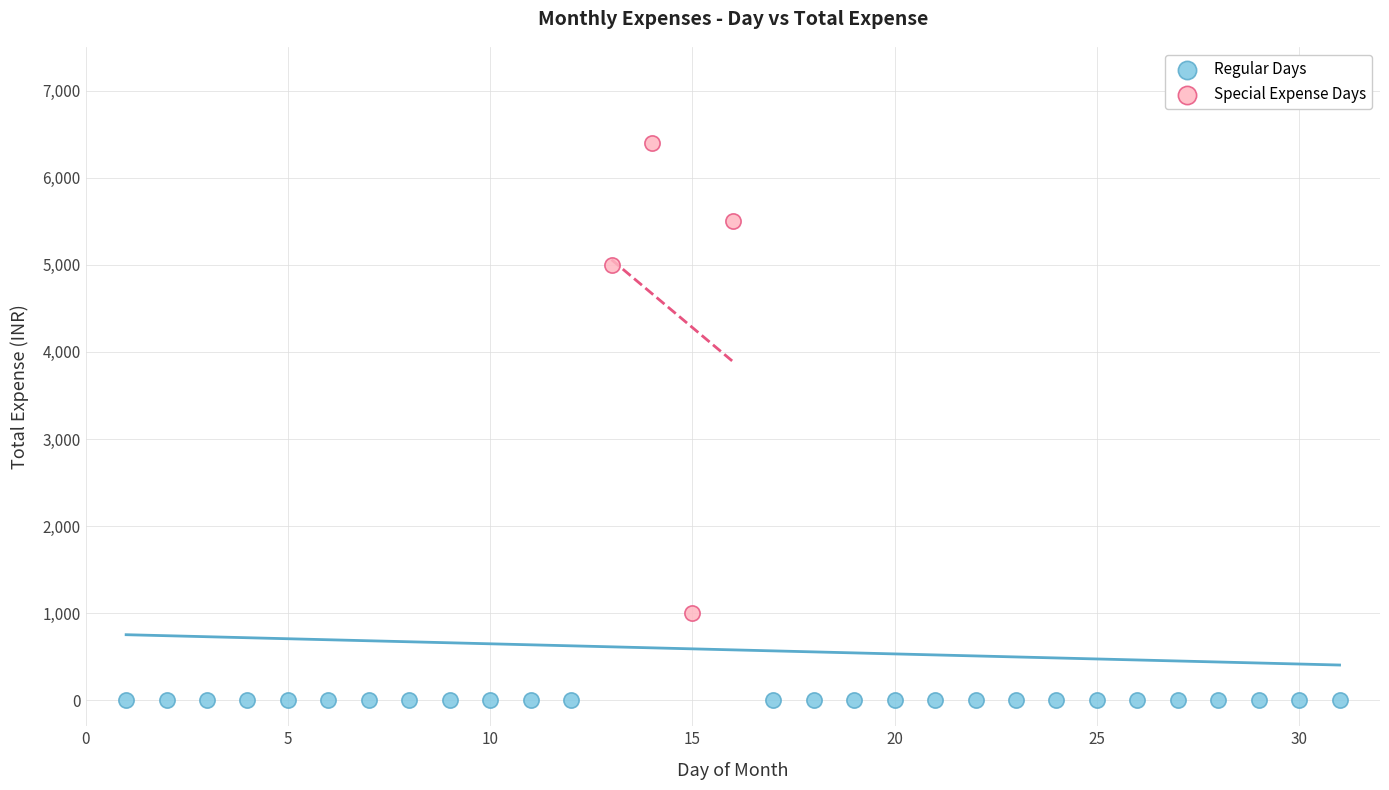

Which series contains the lowest Y value?

Regular Days